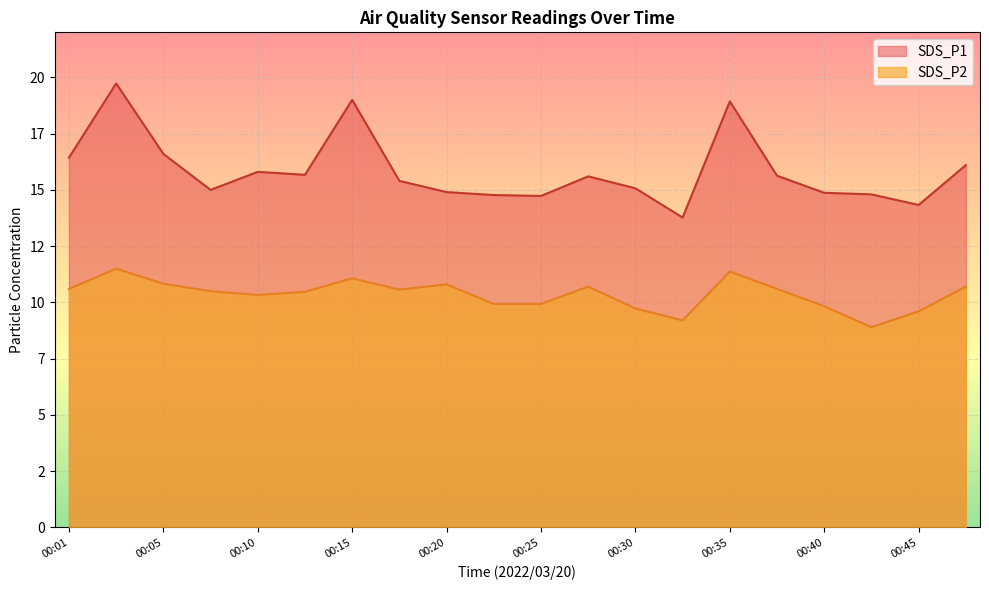

Reading left to right, extract all data points from this chart.

SDS_P1: 16.4	19.7	16.6	15.0	15.8	15.7	19.0	15.4	14.9	14.8	14.7	15.6	15.1	13.8	18.9	15.6	14.9	14.8	14.3	16.1
SDS_P2: 10.6	11.5	10.8	10.5	10.3	10.5	11.1	10.6	10.8	9.9	9.9	10.7	9.7	9.2	11.4	10.6	9.8	8.9	9.6	10.7